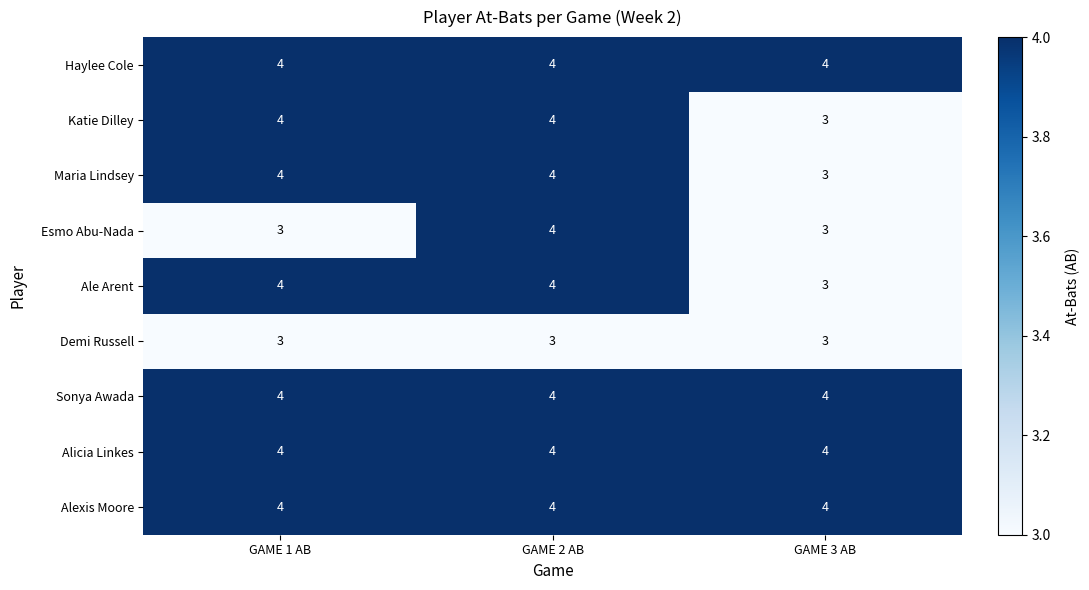

What is the difference between the highest and lowest values at GAME 1 AB?

1